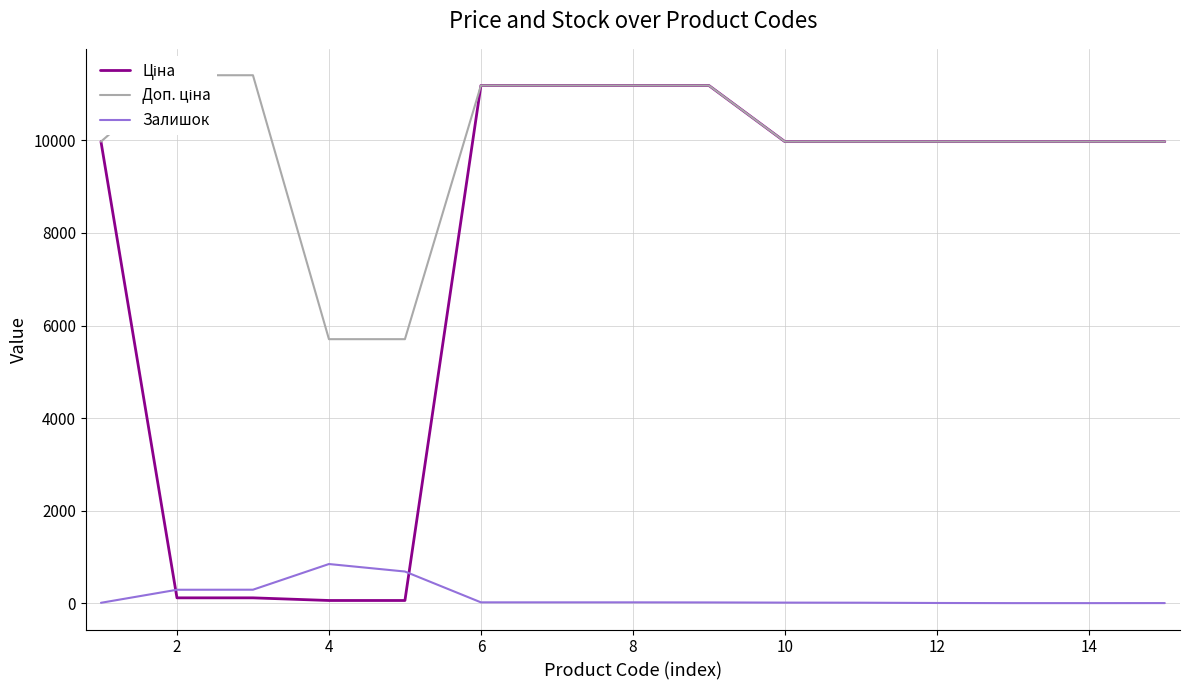

How many categories are shown in the chart?

15